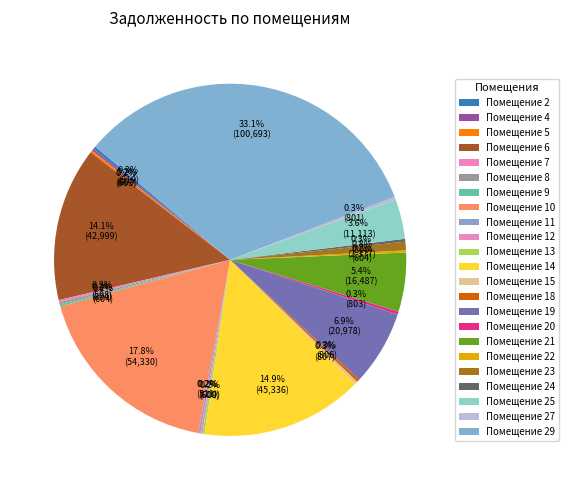

Which slice is the largest?

29